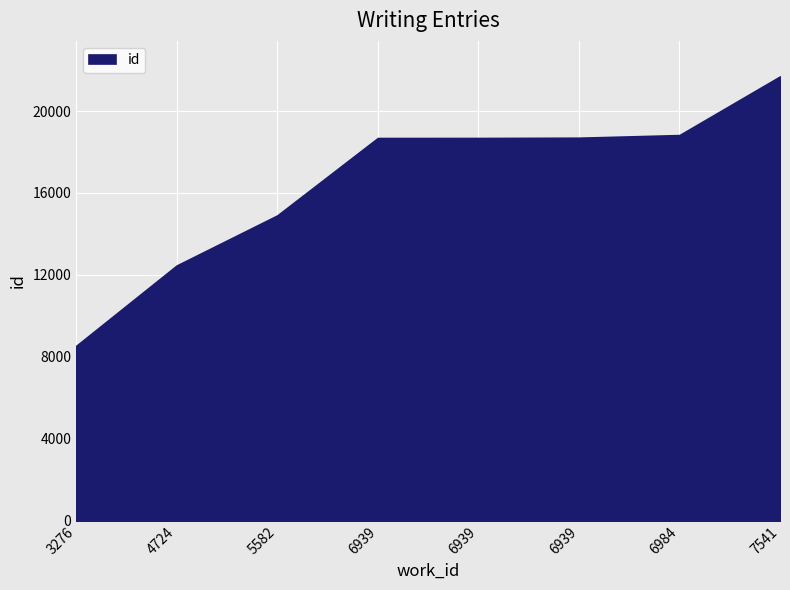

List the labels in order of value, largest first.

7541, 6984, 6939, 6939, 6939, 5582, 4724, 3276